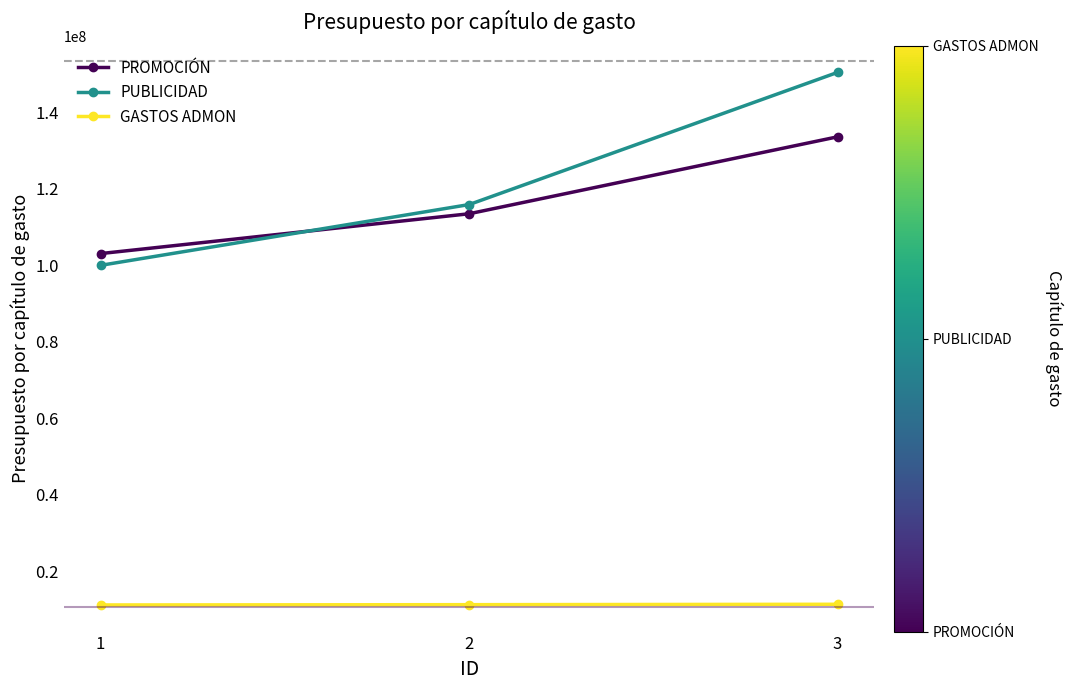

At how many categories does at least one series exceed 107582034?

2